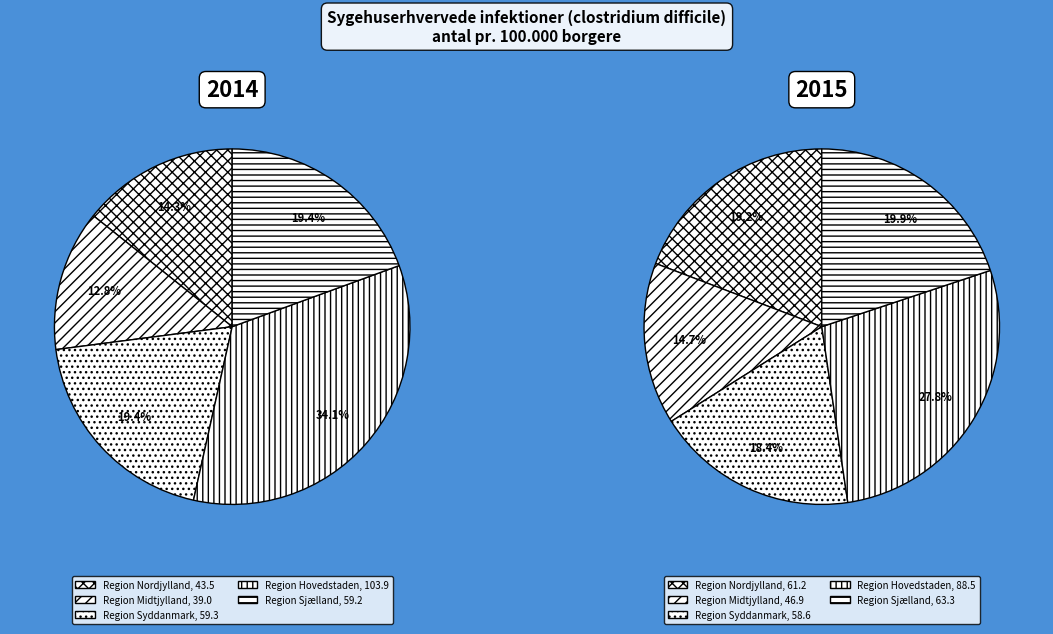

How many segments does this pie chart have?

5